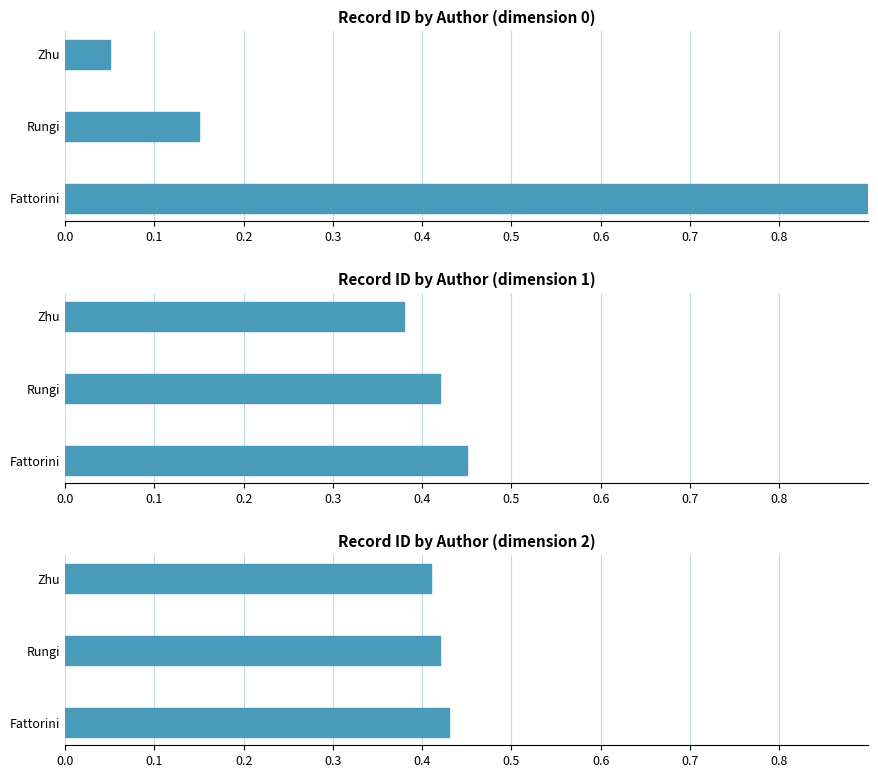

Does the chart contain any negative values?

No